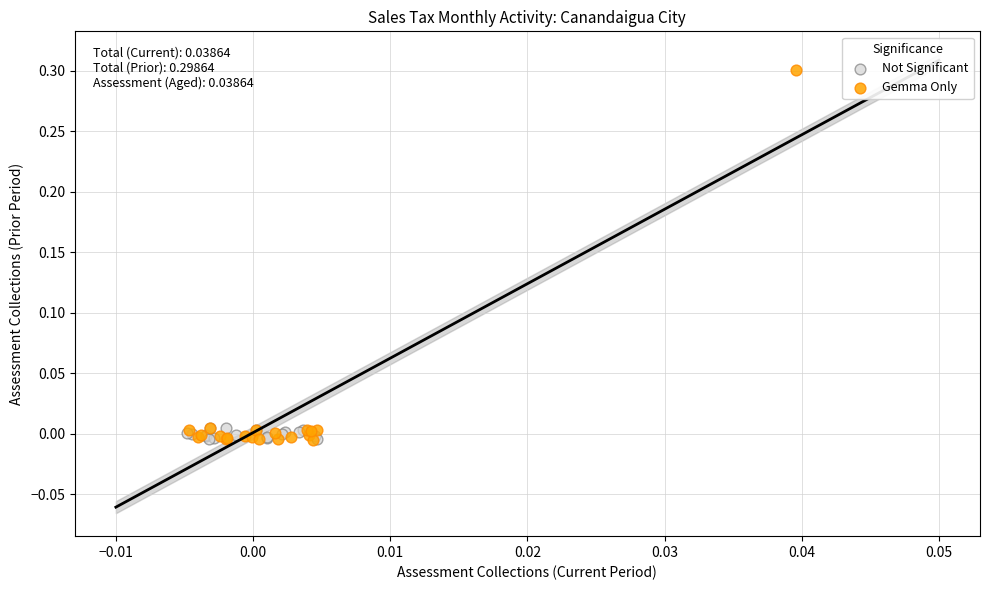

Which series has the largest Y range (max minus min)?

Gemma Only